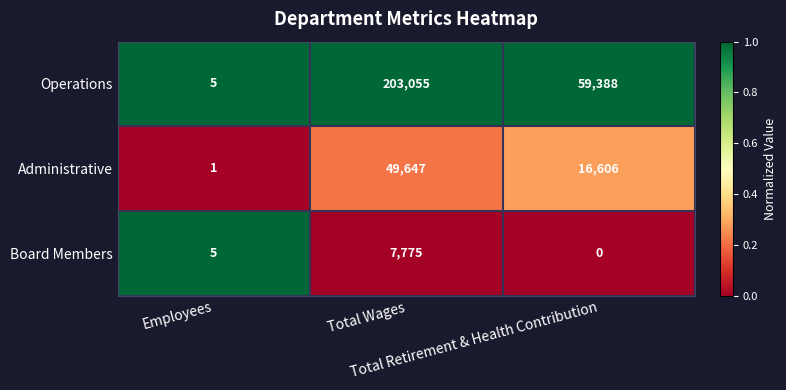

What is the average value of the Board Members series?

2593